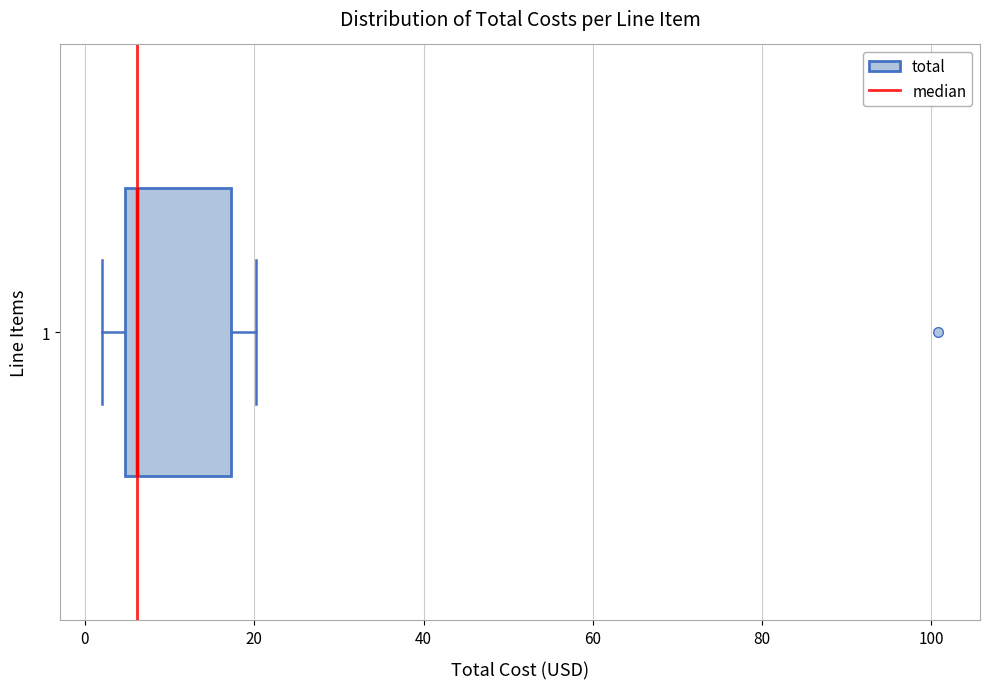

Read this box plot against the x-axis: the position of the median line, the range covered by the box, and the ends of both whiskers. The values are not printed on the chart, so give them approximately, as read against the axis.

median 6, box 4 to 18, whiskers 2 to 20